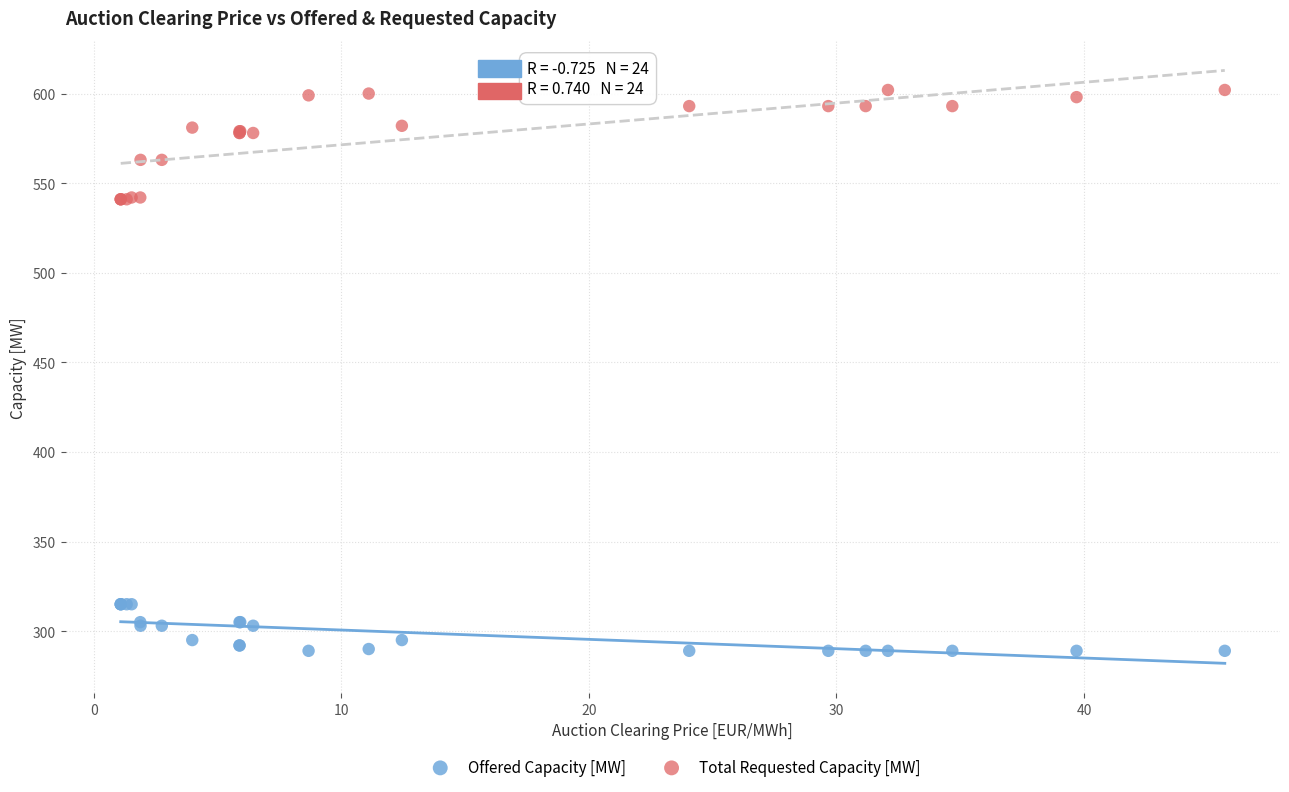

Which series has the widest spread of Y values?

Total Requested Capacity [MW]